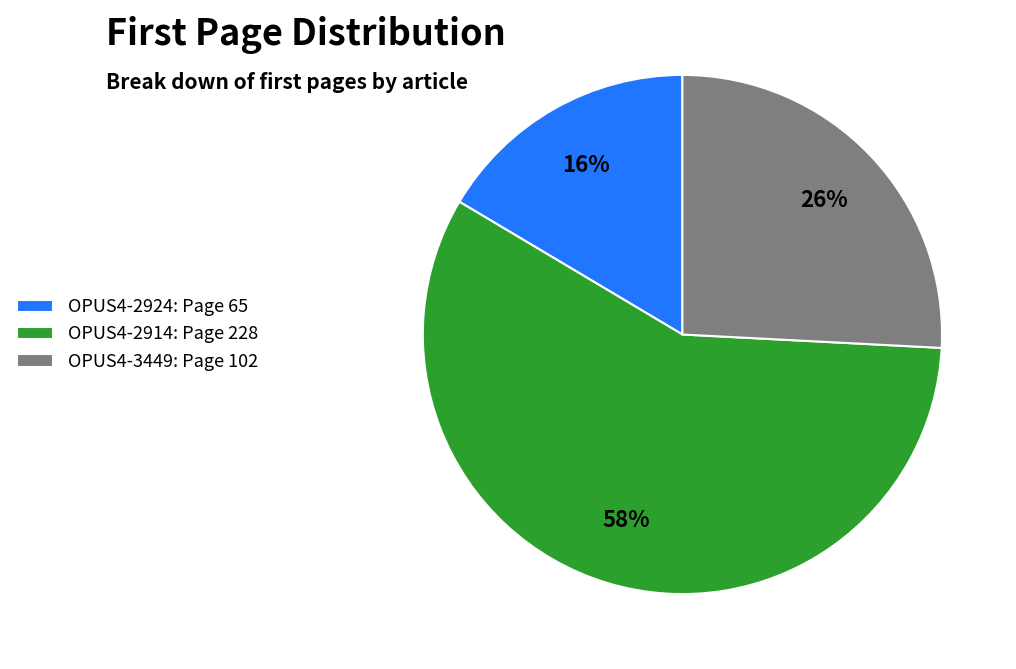

What is the largest slice in the pie chart?

OPUS4-2914